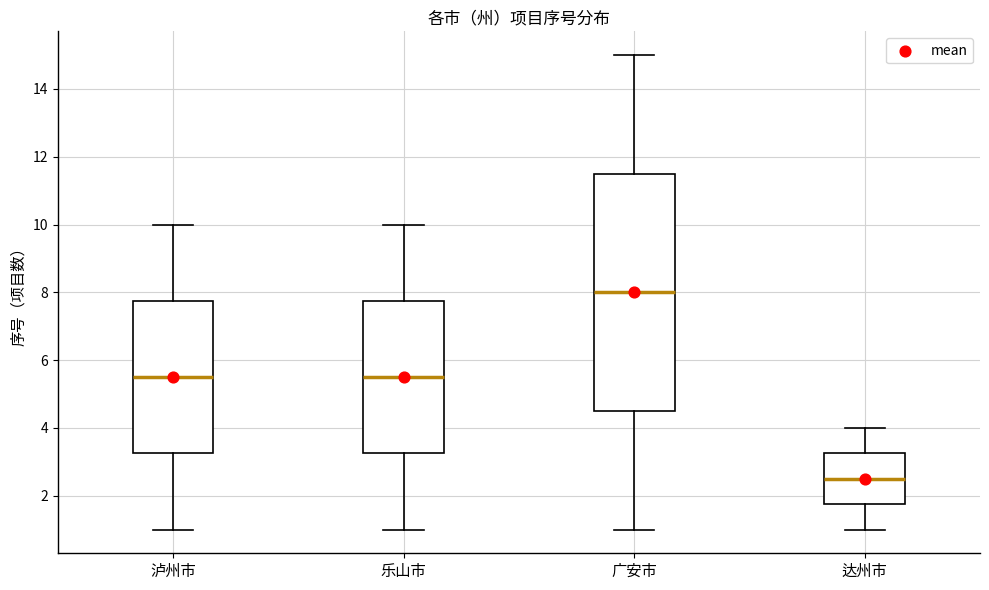

Reading left to right, transcribe this box plot: for each box, give where its median line is, the range the box spans, and where its two whiskers end, as read against the y-axis. The values are not printed on the chart, so give them approximately, as read against the axis.

泸州市: median 5.6, box 3.2 to 7.8, whiskers 1.0 to 10.0
乐山市: median 5.6, box 3.2 to 7.8, whiskers 1.0 to 10.0
广安市: median 8.0, box 4.6 to 11.6, whiskers 1.0 to 15.0
达州市: median 2.6, box 1.8 to 3.2, whiskers 1.0 to 4.0